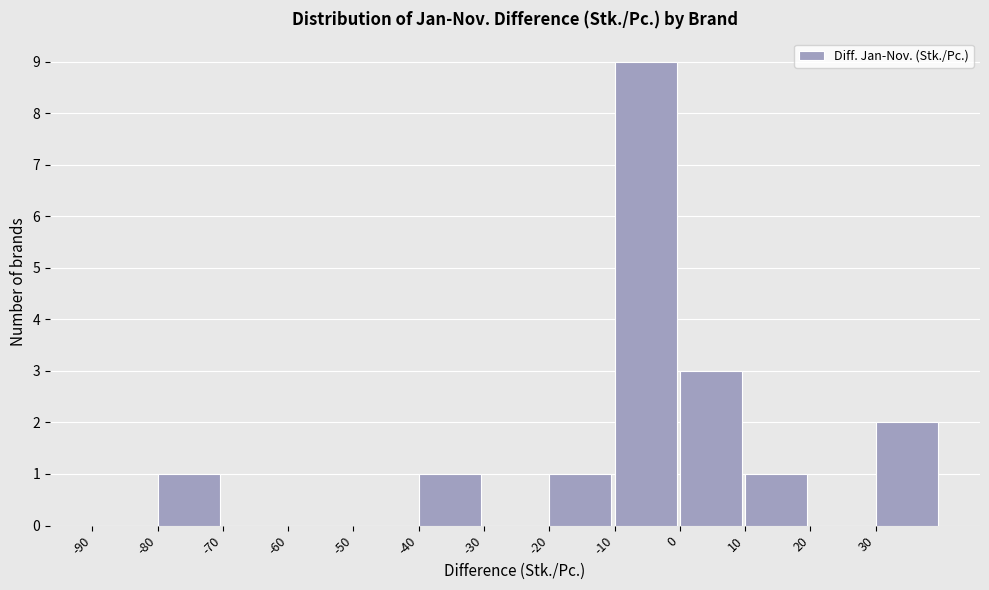

What is the height of the bar covering 10 to 20 on the x-axis? The values are not printed on the chart, so give them approximately, as read against the axis.

1